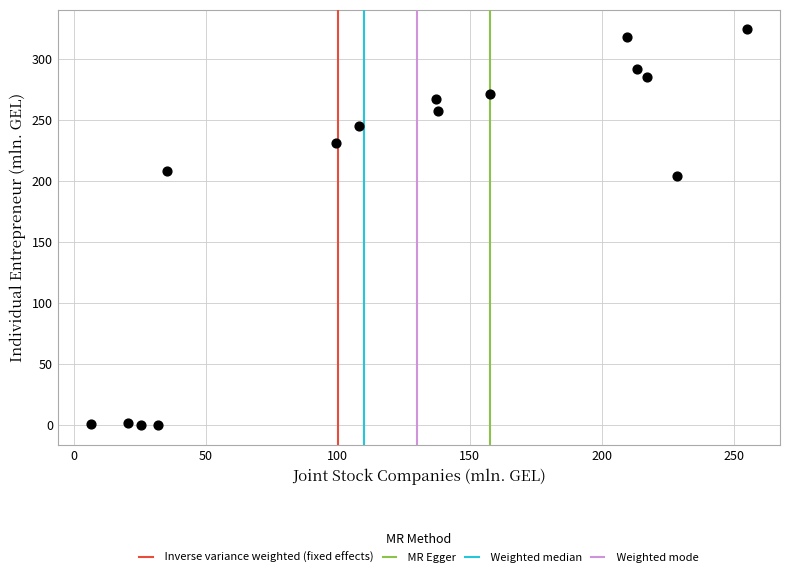

What is the range of X values (max minus min)?

248.8